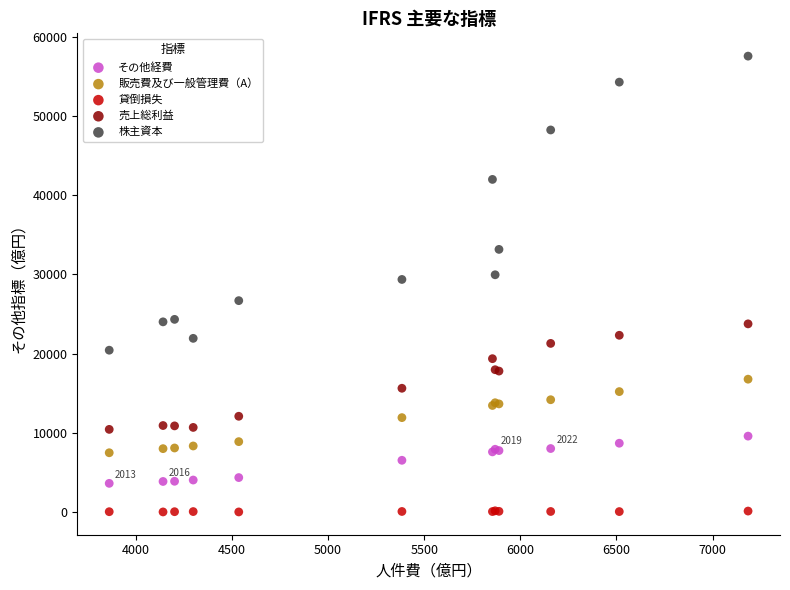

Which series reaches the minimum Y coordinate?

貸倒損失